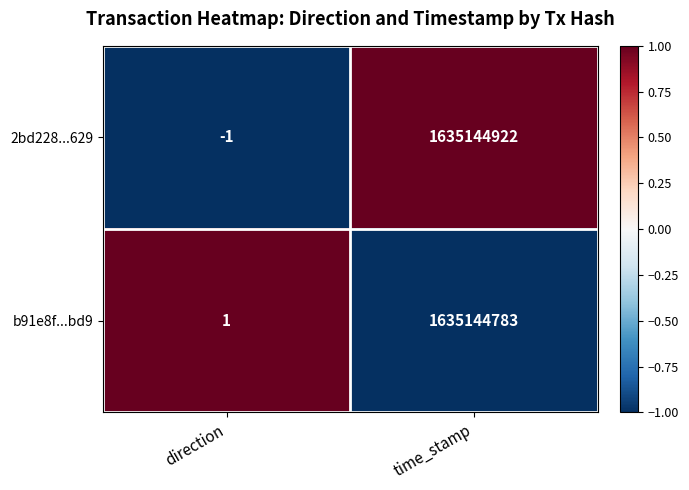

Count the number of categories in the chart.

2